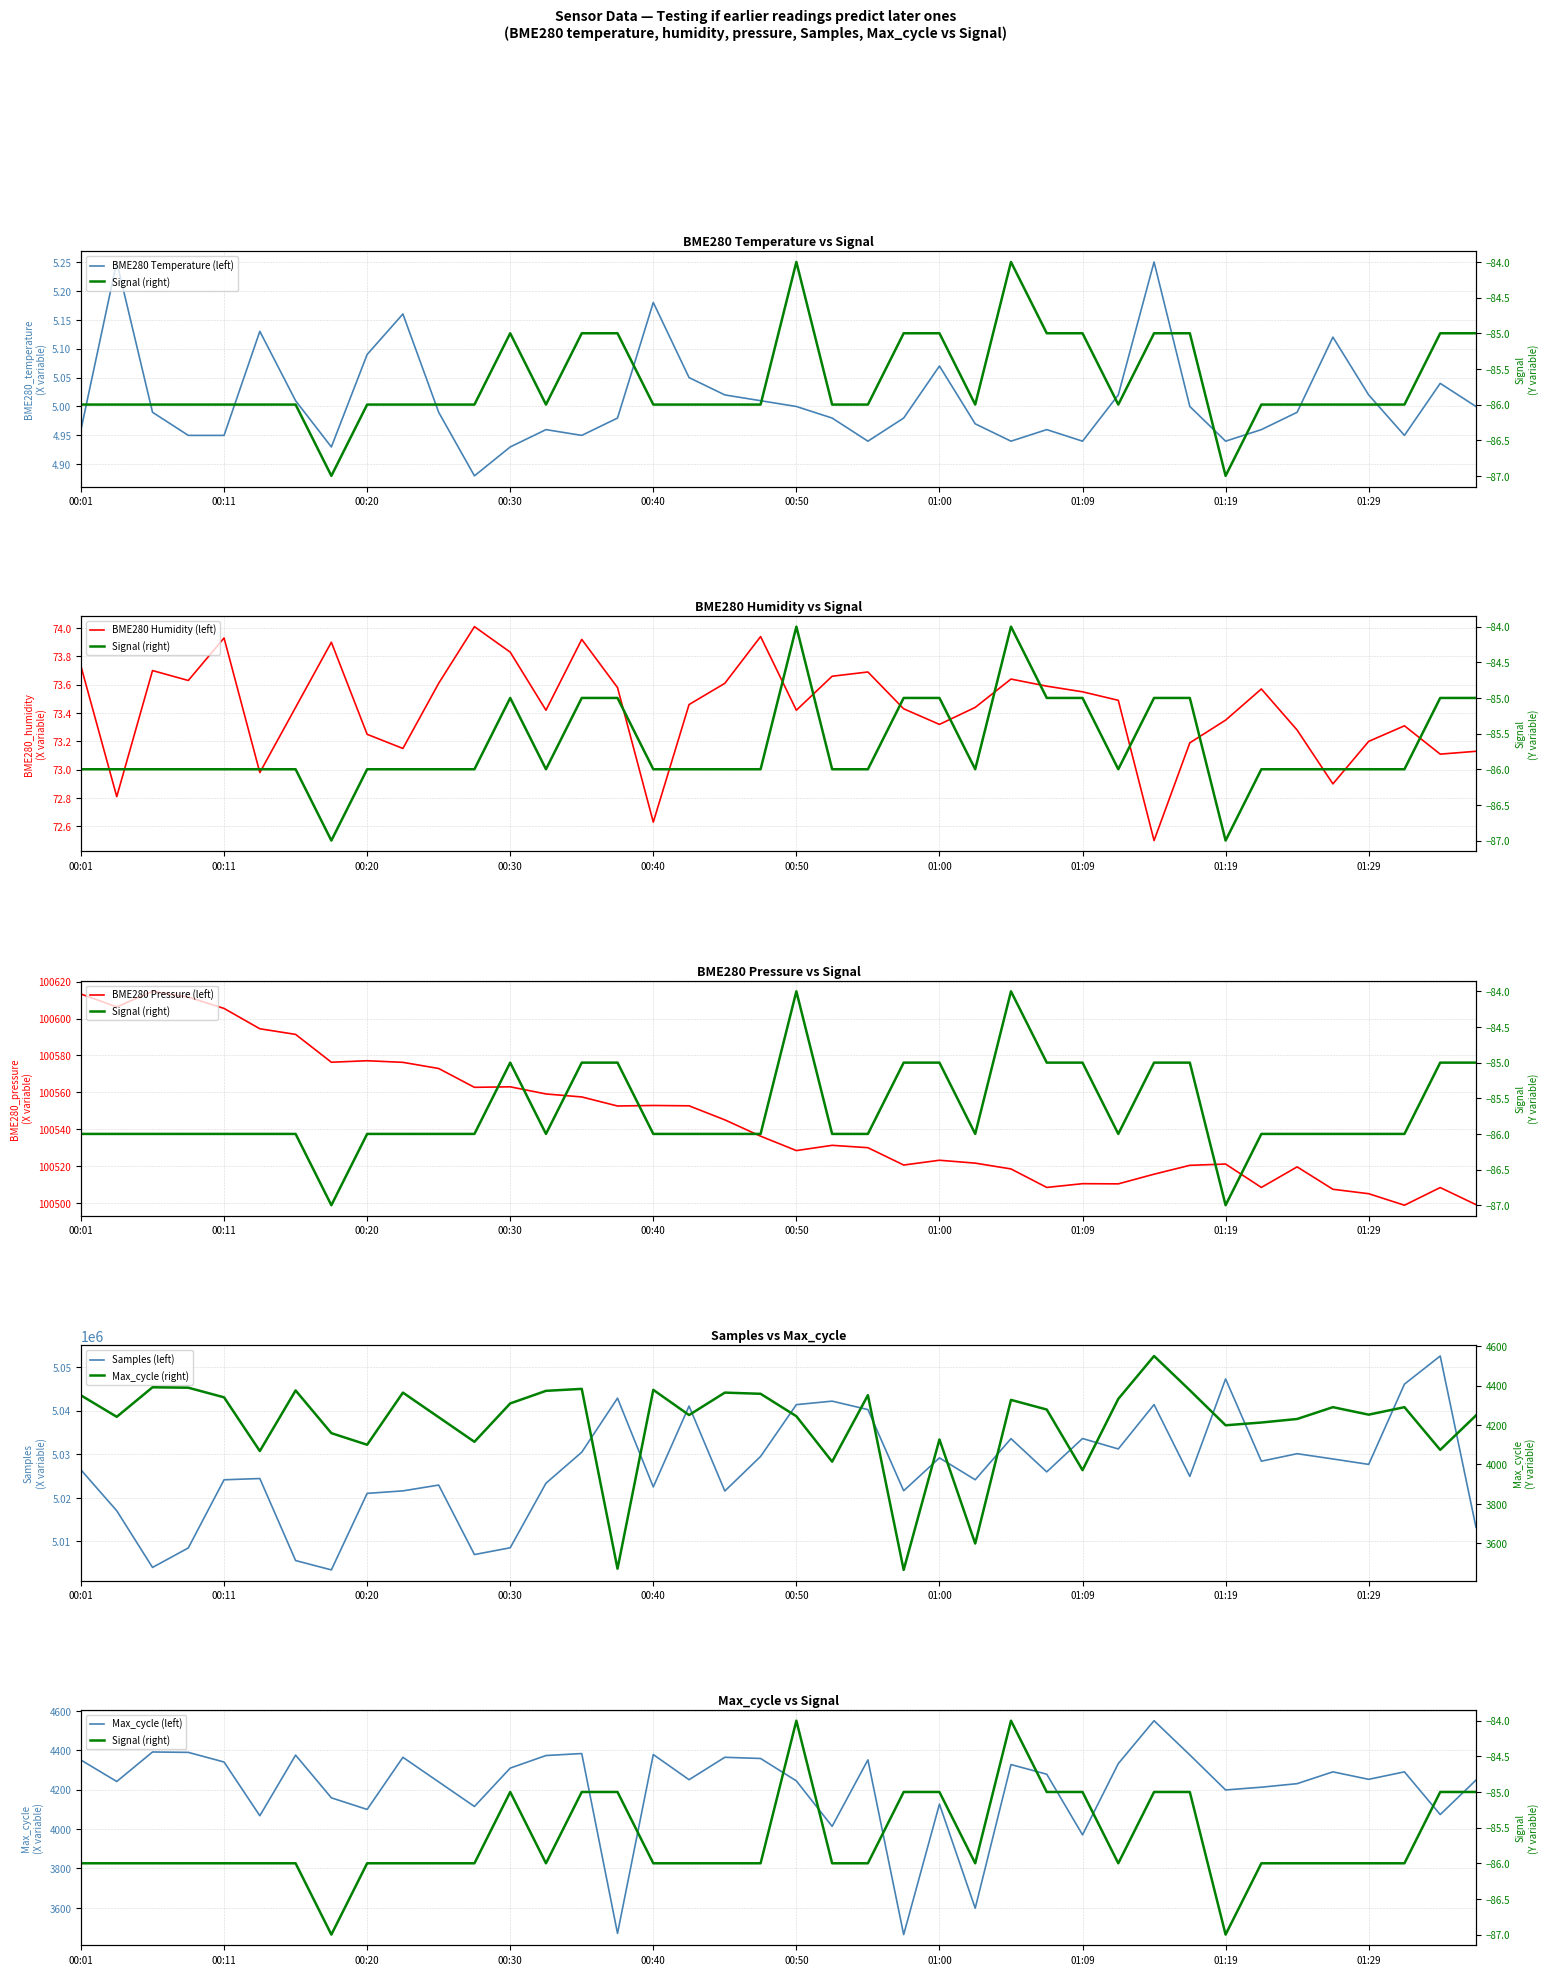

What is the approximate value of Samples at 00:40?

5022497.0